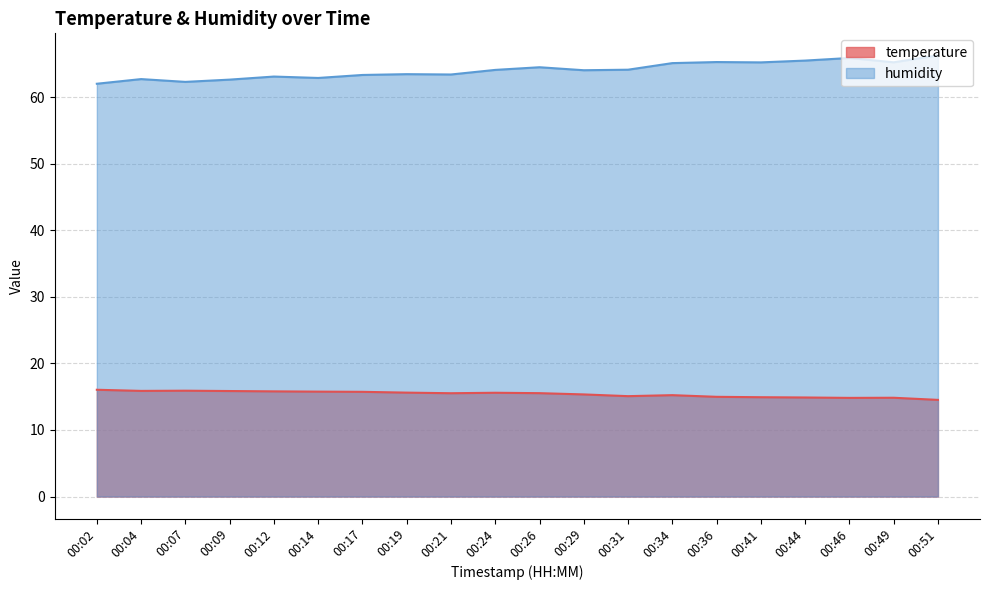

Between 00:02 and 00:51, which series saw the biggest shift?

humidity